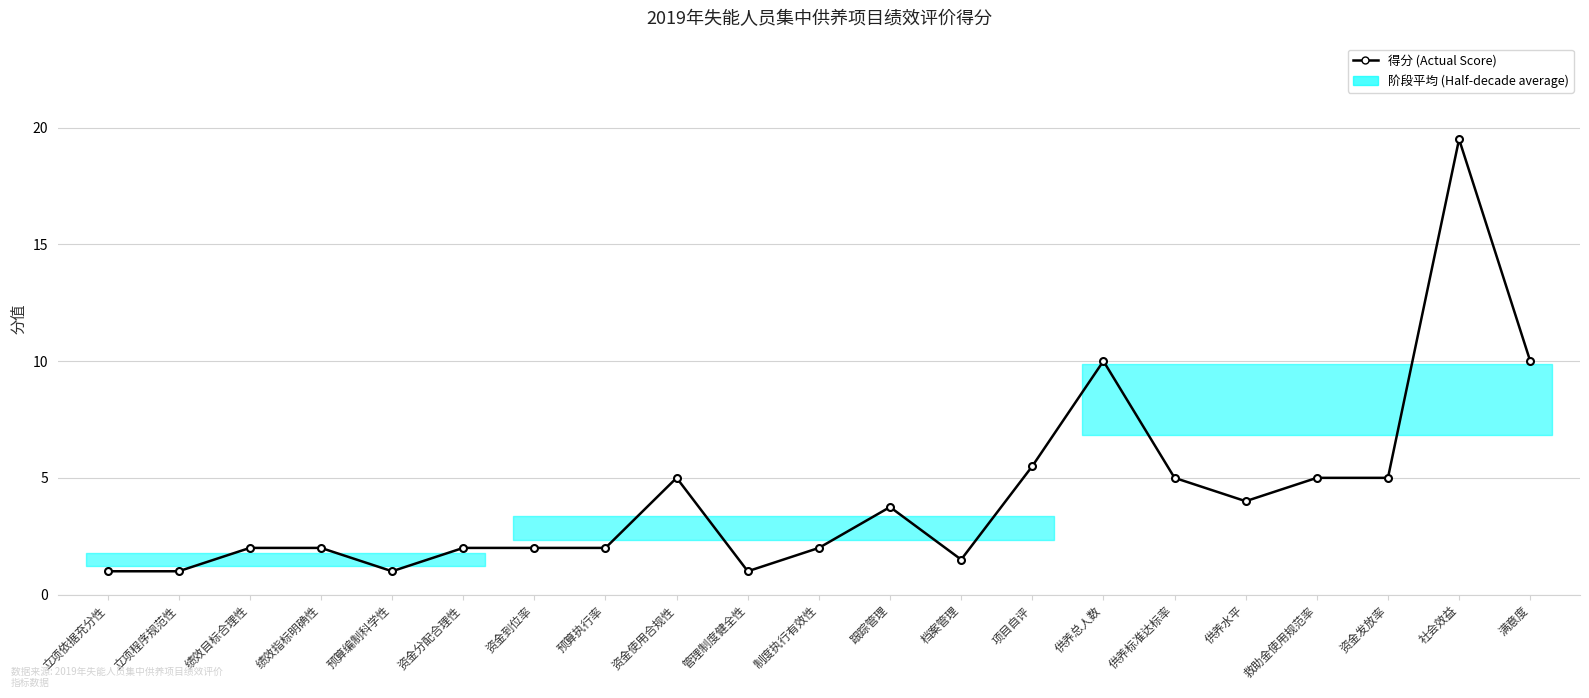

What position from the left is 资金使用合规性?

9